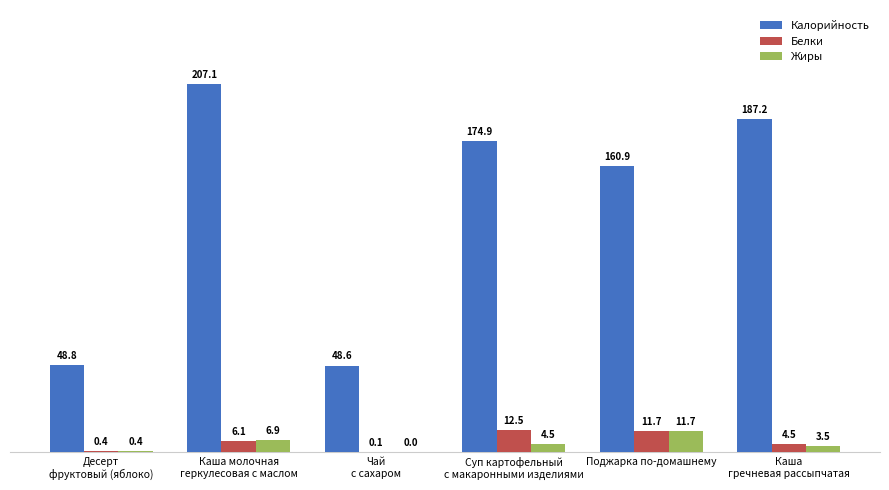

Which series has the largest range (max minus min)?

Калорийность